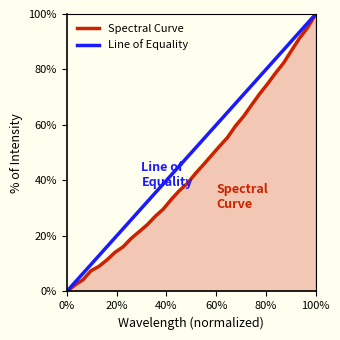

What is the maximum value for Spectral Curve?

100.0